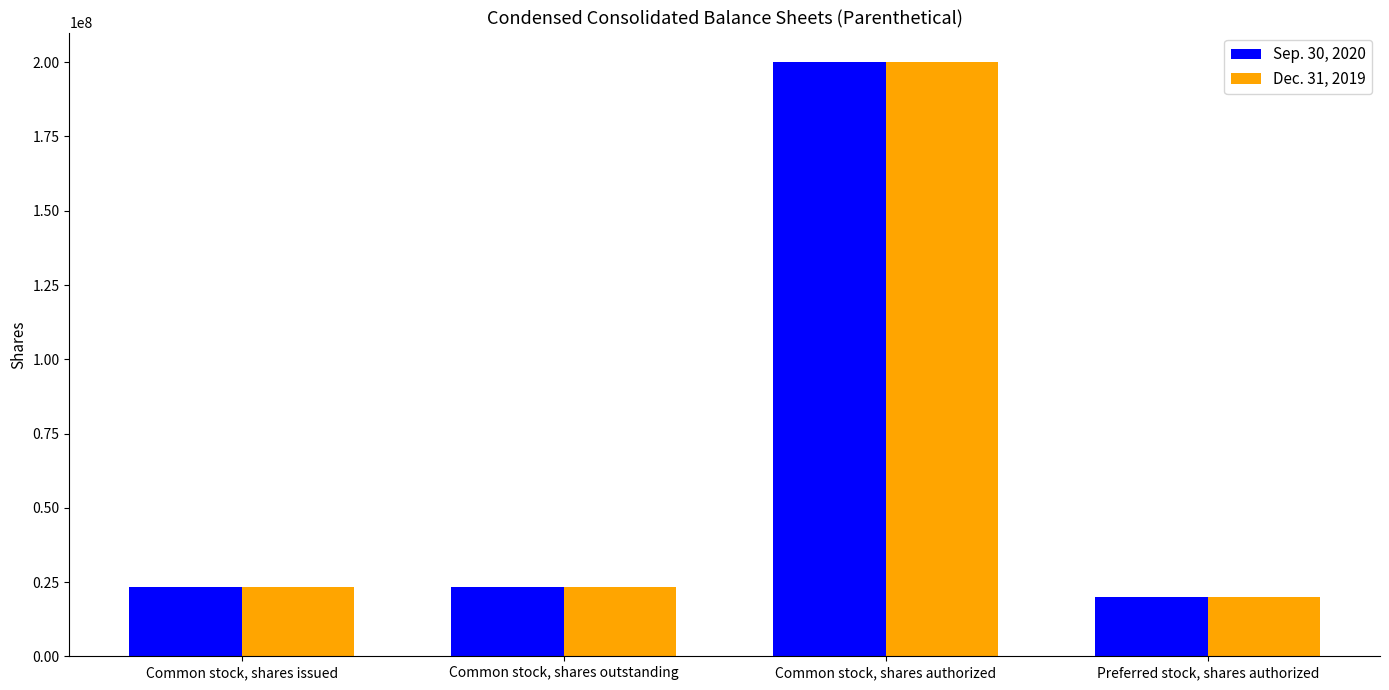

Reading right to left, transcribe all the data shown in this chart.

Sep. 30, 2020: Preferred stock, shares authorized=20000000	Common stock, shares authorized=200000000	Common stock, shares outstanding=23342502	Common stock, shares issued=23342502
Dec. 31, 2019: Preferred stock, shares authorized=20000000	Common stock, shares authorized=200000000	Common stock, shares outstanding=23162502	Common stock, shares issued=23162502